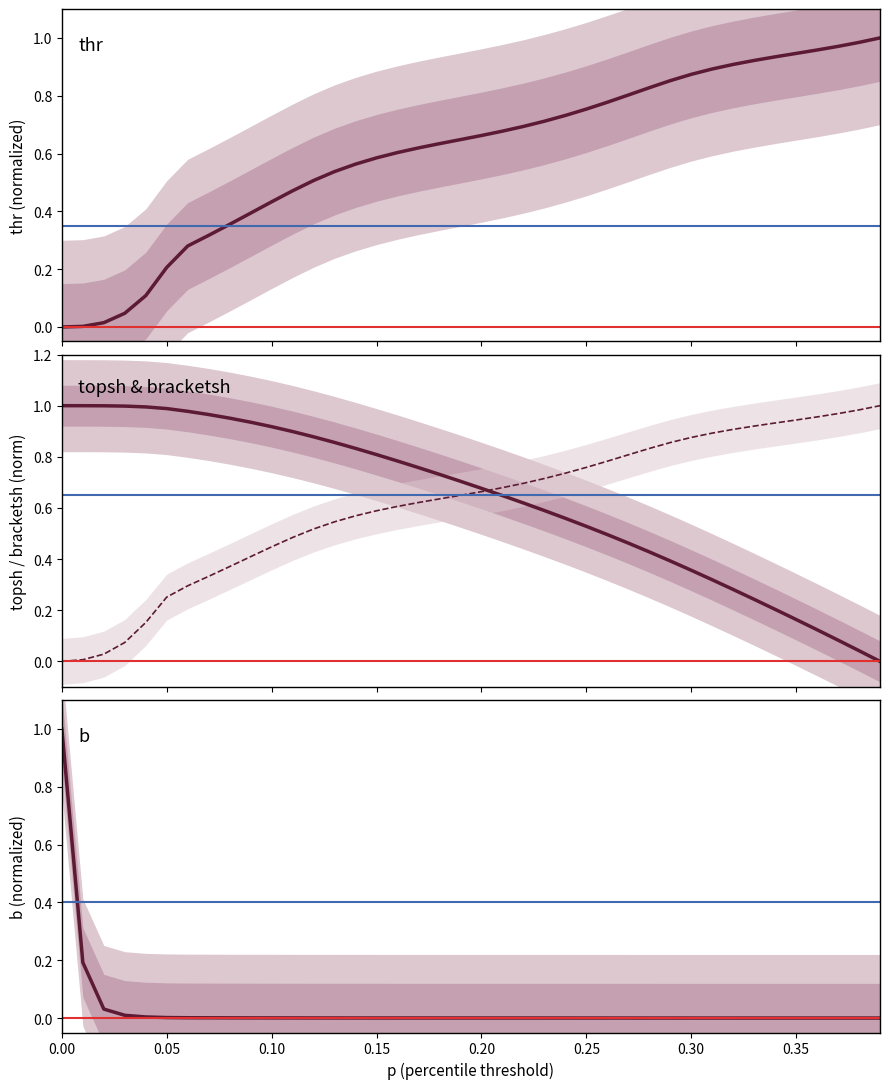

What is the value of the topsh point at the 2nd from the left?

1.0